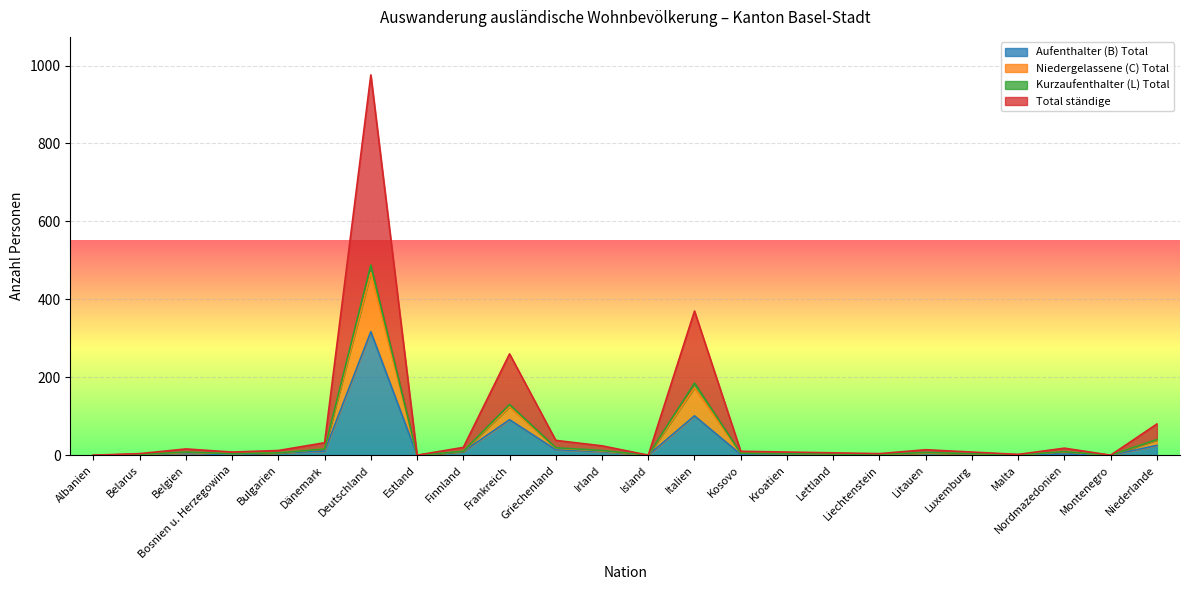

Which category has the highest value in the Total ständige series?

Deutschland